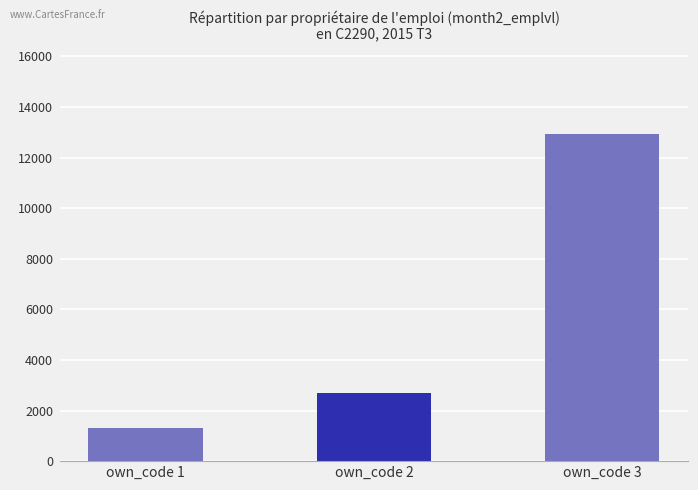

Reading right to left, list all the values displayed in this chart.

own_code 3=12917	own_code 2=2684	own_code 1=1321